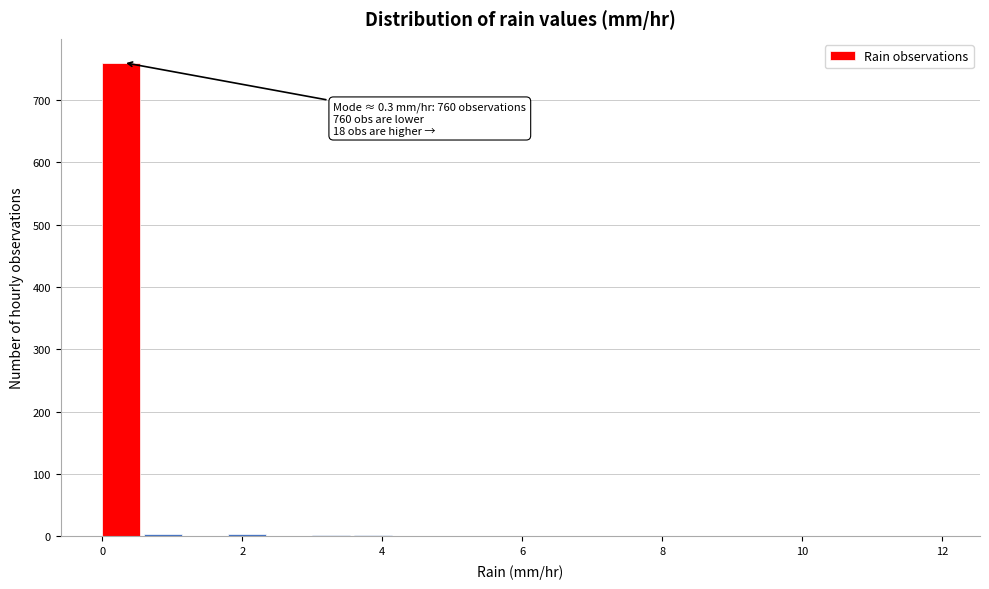

Read against the x-axis, roughly where is the centre of the tallest bar?

0.2